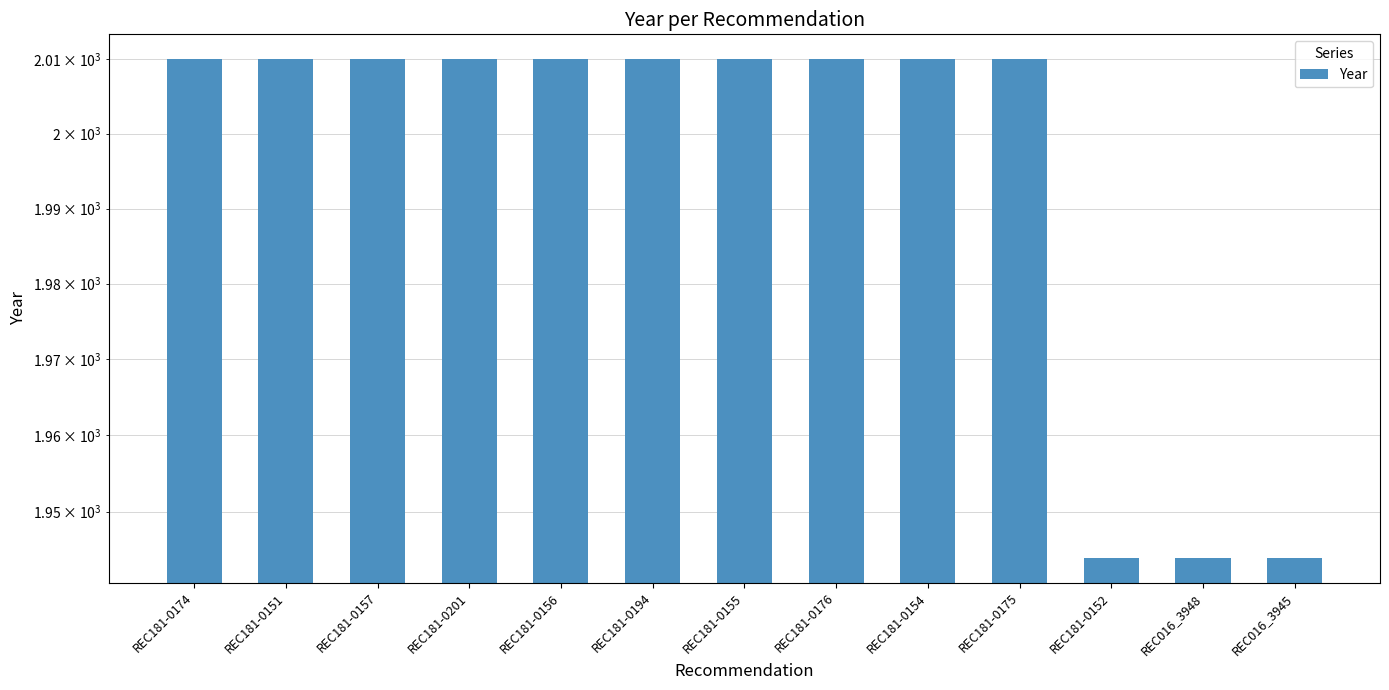

At which label is the value closest to 1977?

REC181-0174